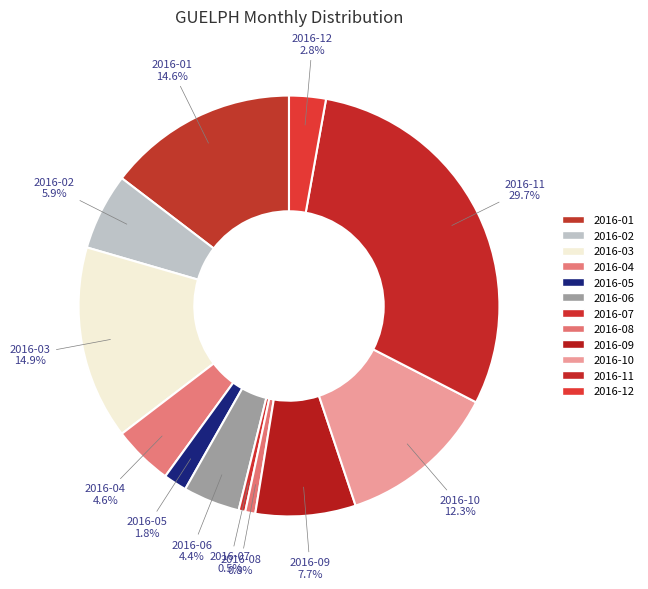

Which category has the biggest portion of the pie?

2016-11